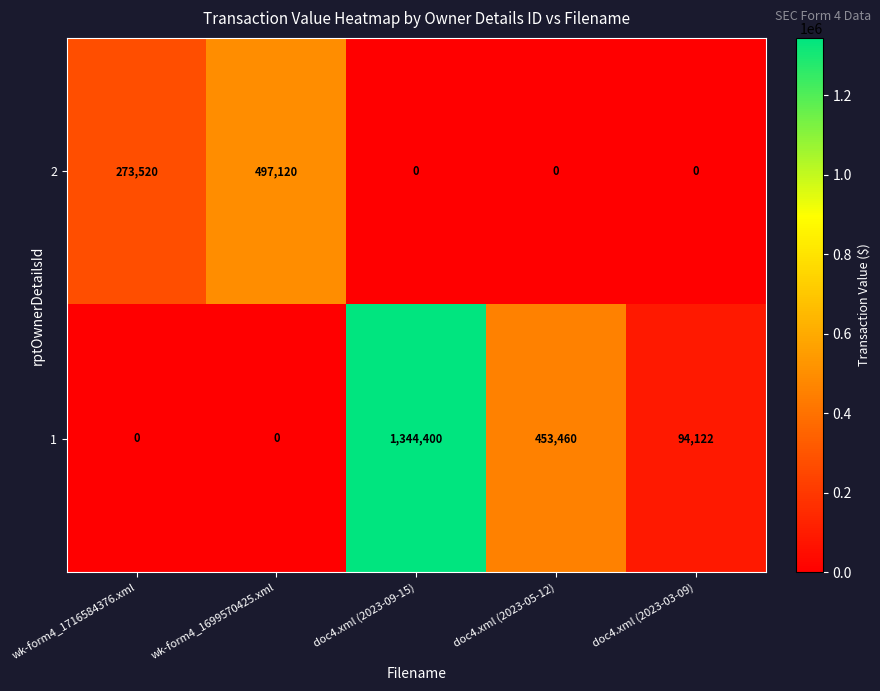

Rank the series by their maximum value, from highest to lowest.

1, 2